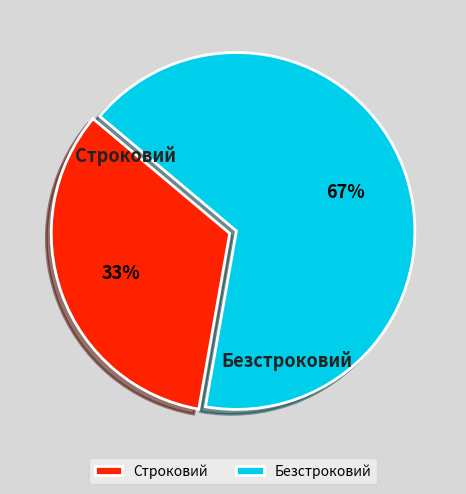

To the nearest percent, what is the combined percentage of Безстроковий and Строковий?

100%